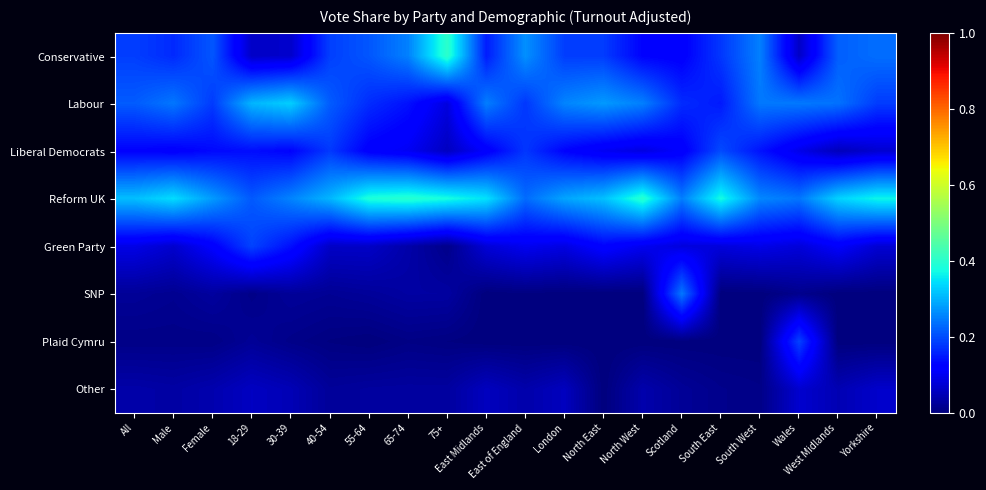

Between Scotland and Wales, which series saw the biggest shift?

SNP